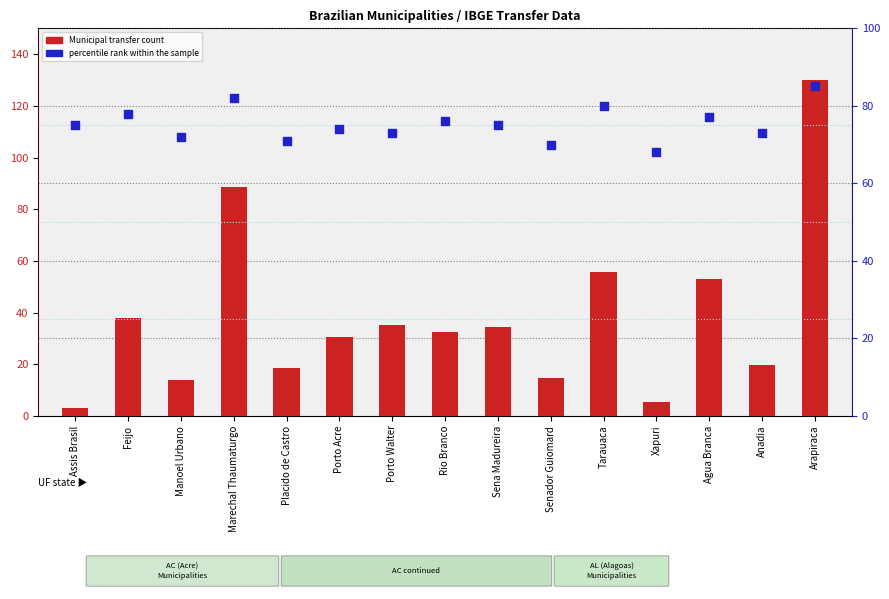

At which category is the sum across all series the highest?

Arapiraca